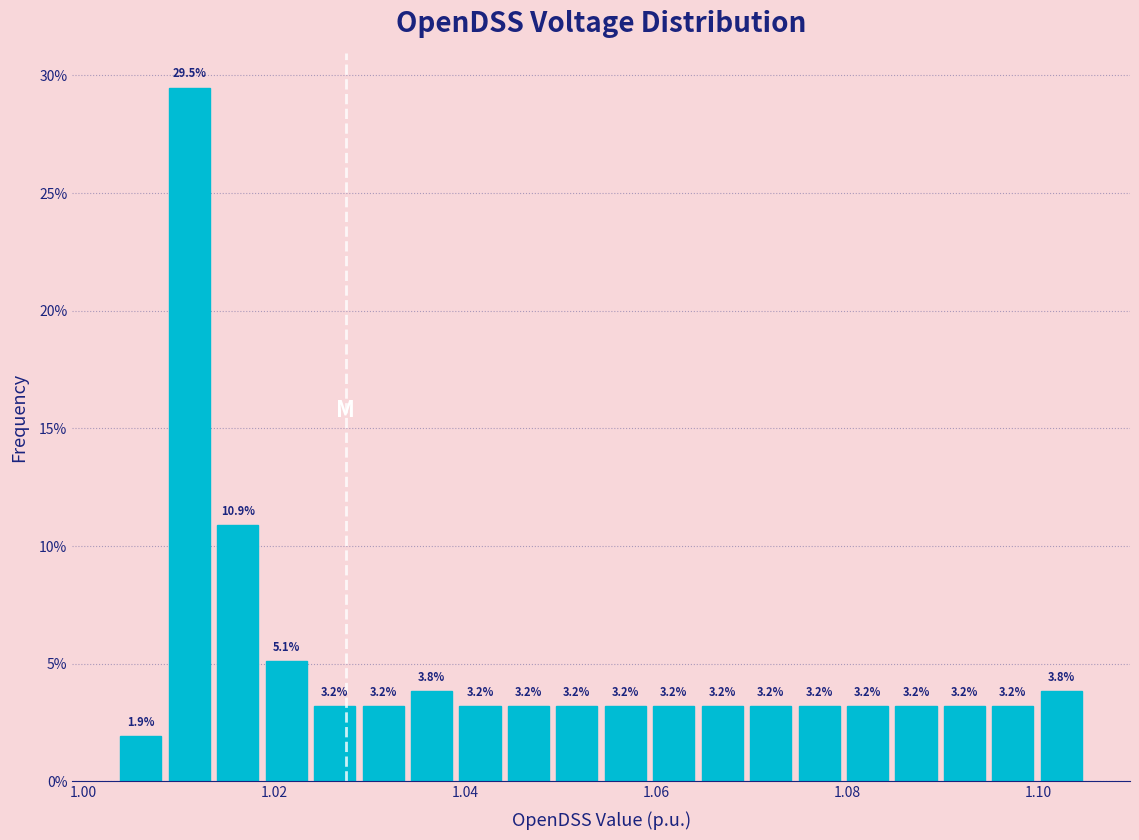

Read against the x-axis, roughly where is the centre of the tallest bar?

1.012